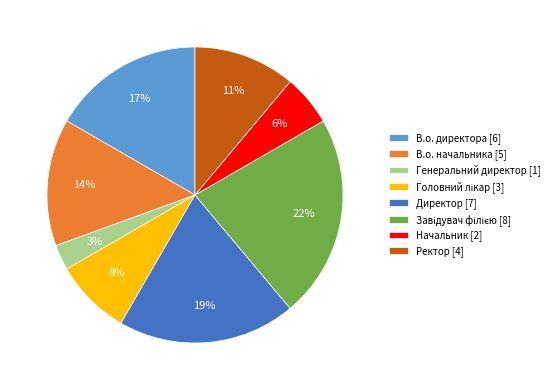

Combined, do В.о. директора [6] and Директор [7] account for over 50%?

No